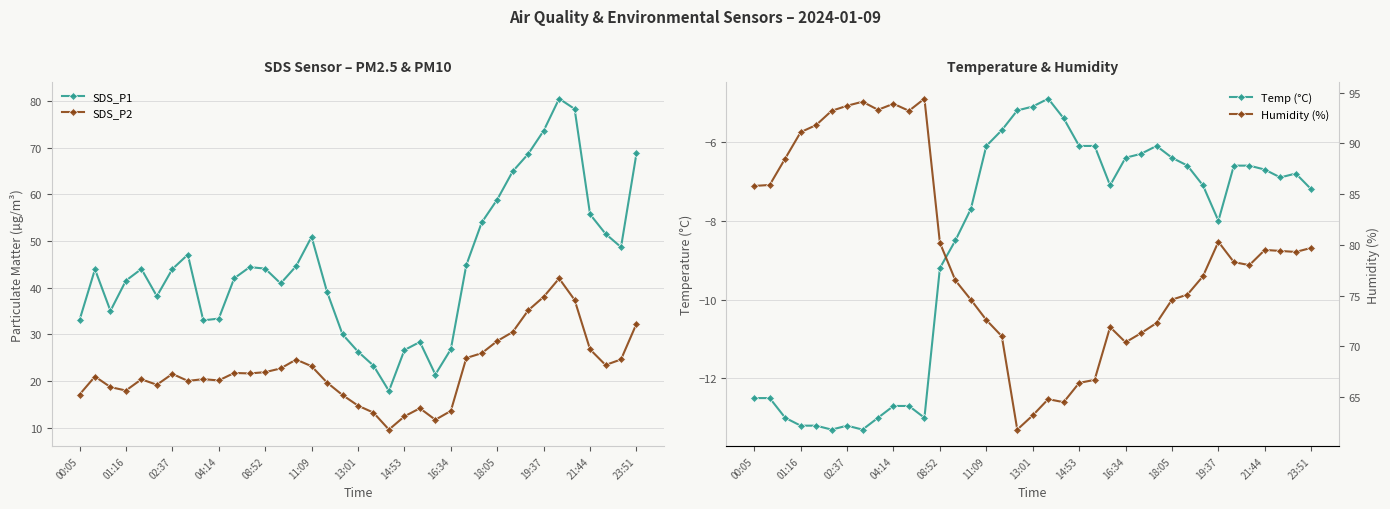

True or false: Humidity (%) has more than 2 points higher than both neighbors.

True